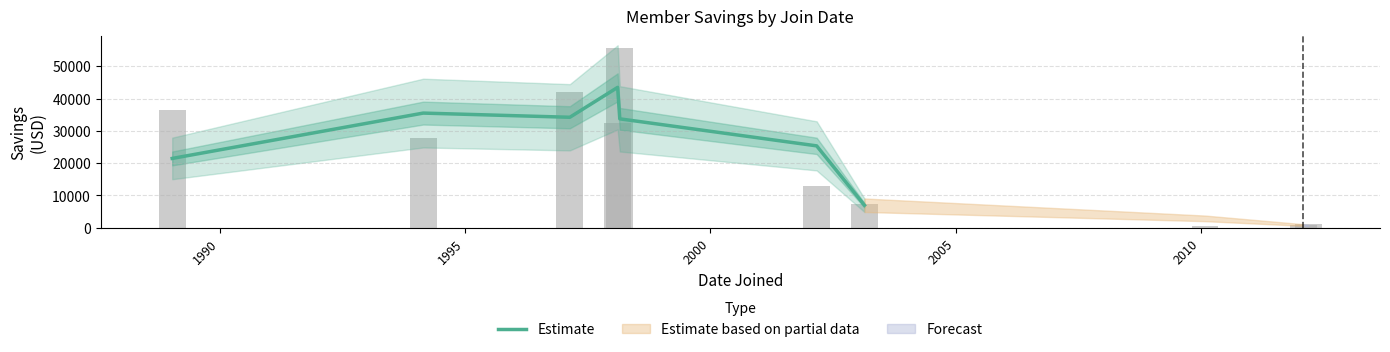

What is the maximum value for Estimate?

43459.4